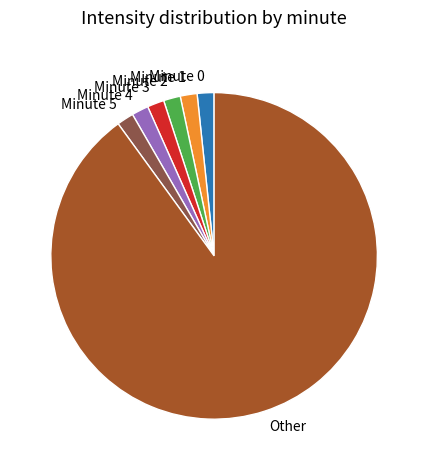

Is Other the majority of the pie?

Yes